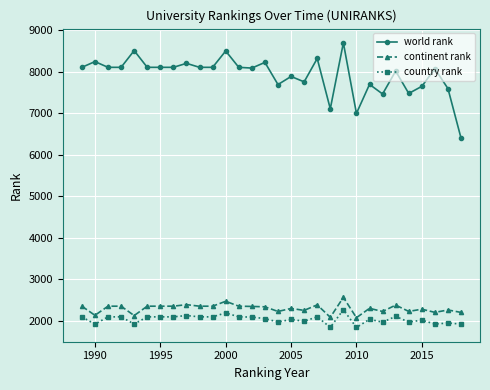

Does the chart have visible grid lines?

Yes